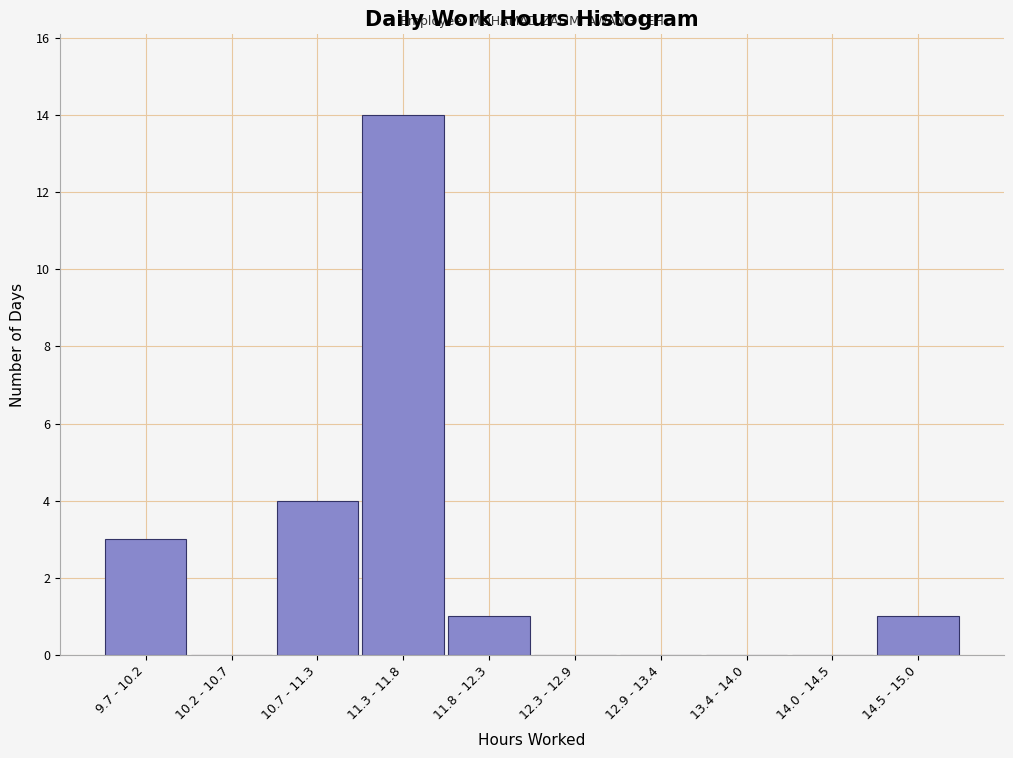

Reading left to right, extract all data points from this chart.

9.7 - 10.2=3	10.2 - 10.7=0	10.7 - 11.3=4	11.3 - 11.8=14	11.8 - 12.3=1	12.3 - 12.9=0	12.9 - 13.4=0	13.4 - 14.0=0	14.0 - 14.5=0	14.5 - 15.0=1